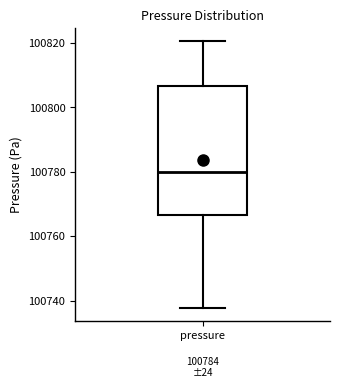

Read this box plot against the y-axis: the position of the median line, the range covered by the box, and the ends of both whiskers. The values are not printed on the chart, so give them approximately, as read against the axis.

median 100780, box 100766 to 100806, whiskers 100738 to 100820